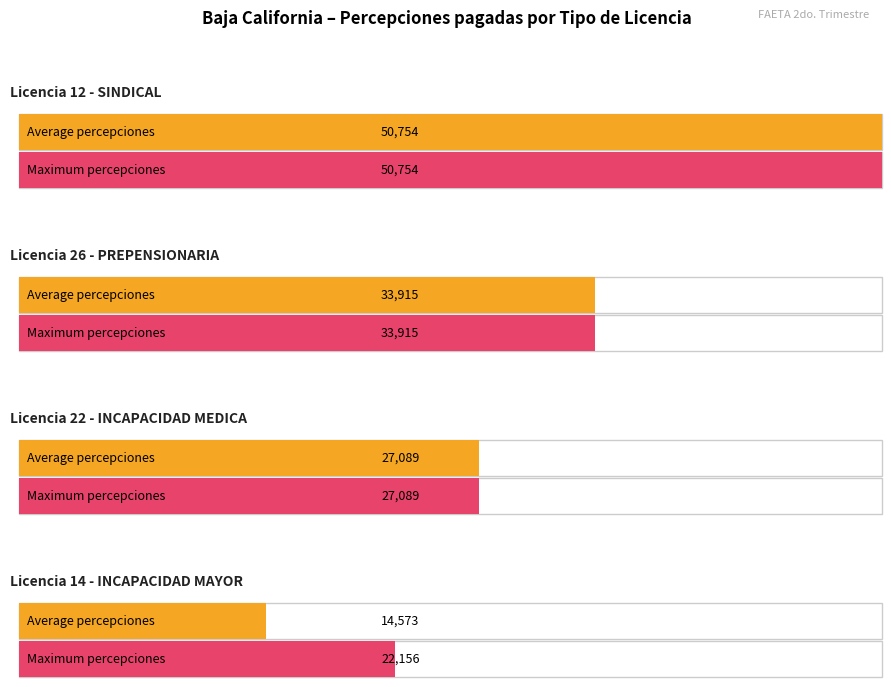

At which category does the chart reach its peak across all series?

SINDICAL